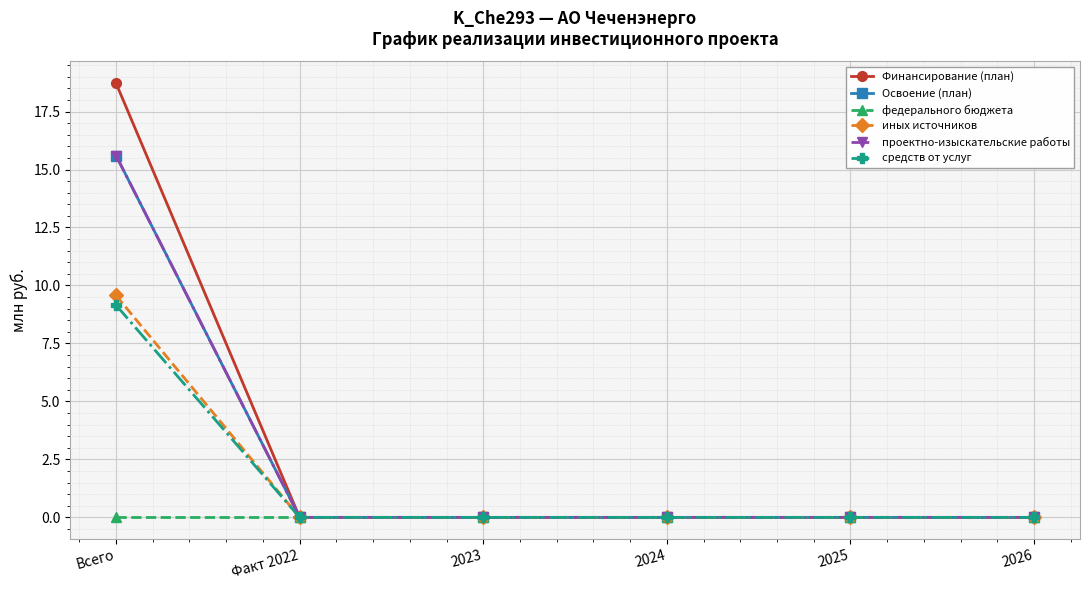

Reading left to right, list all the values displayed in this chart.

Финансирование (план): Всего=18.7	Факт 2022=0.0	2023=0.0	2024=0.0	2025=0.0	2026=0.0
Освоение (план): Всего=15.6	Факт 2022=0.0	2023=0.0	2024=0.0	2025=0.0	2026=0.0
федерального бюджета: Всего=0.0	Факт 2022=0.0	2023=0.0	2024=0.0	2025=0.0	2026=0.0
иных источников: Всего=9.6	Факт 2022=0.0	2023=0.0	2024=0.0	2025=0.0	2026=0.0
проектно-изыскательские работы: Всего=15.6	Факт 2022=0.0	2023=0.0	2024=0.0	2025=0.0	2026=0.0
средств от услуг: Всего=9.2	Факт 2022=0.0	2023=0.0	2024=0.0	2025=0.0	2026=0.0